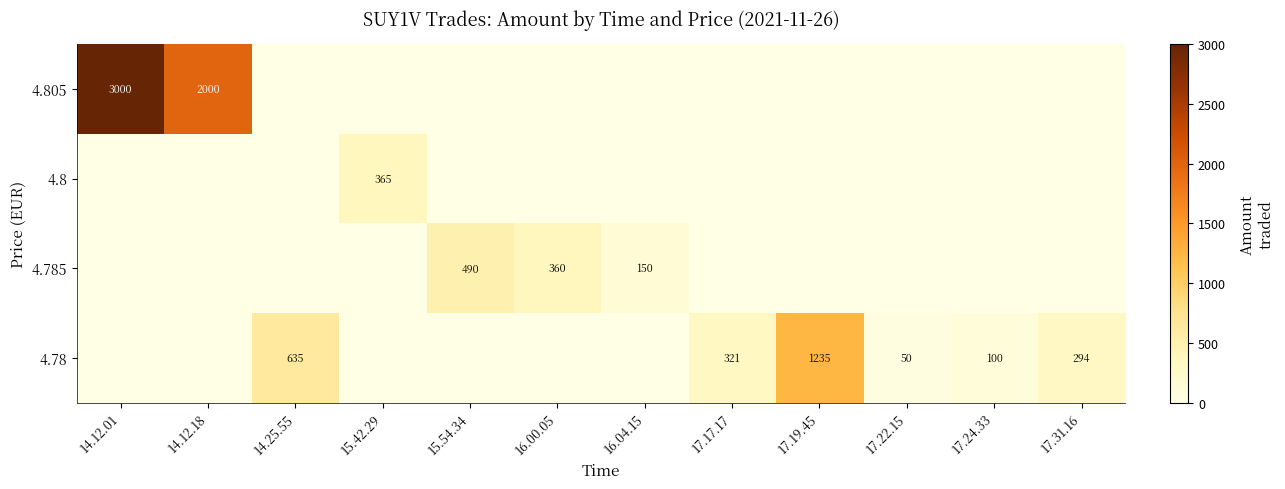

How many data points does each series have?

12